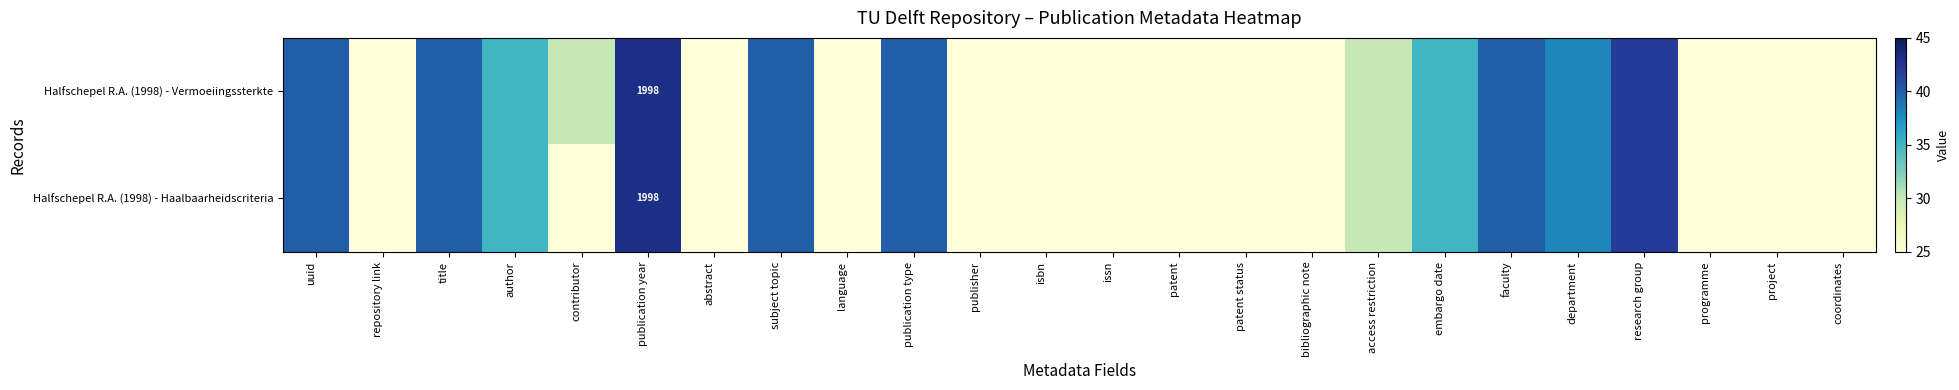

The Halfschepel R.A. (1998) - Vermoeiingssterkte series shows 3209 at publication year. True or false?

False